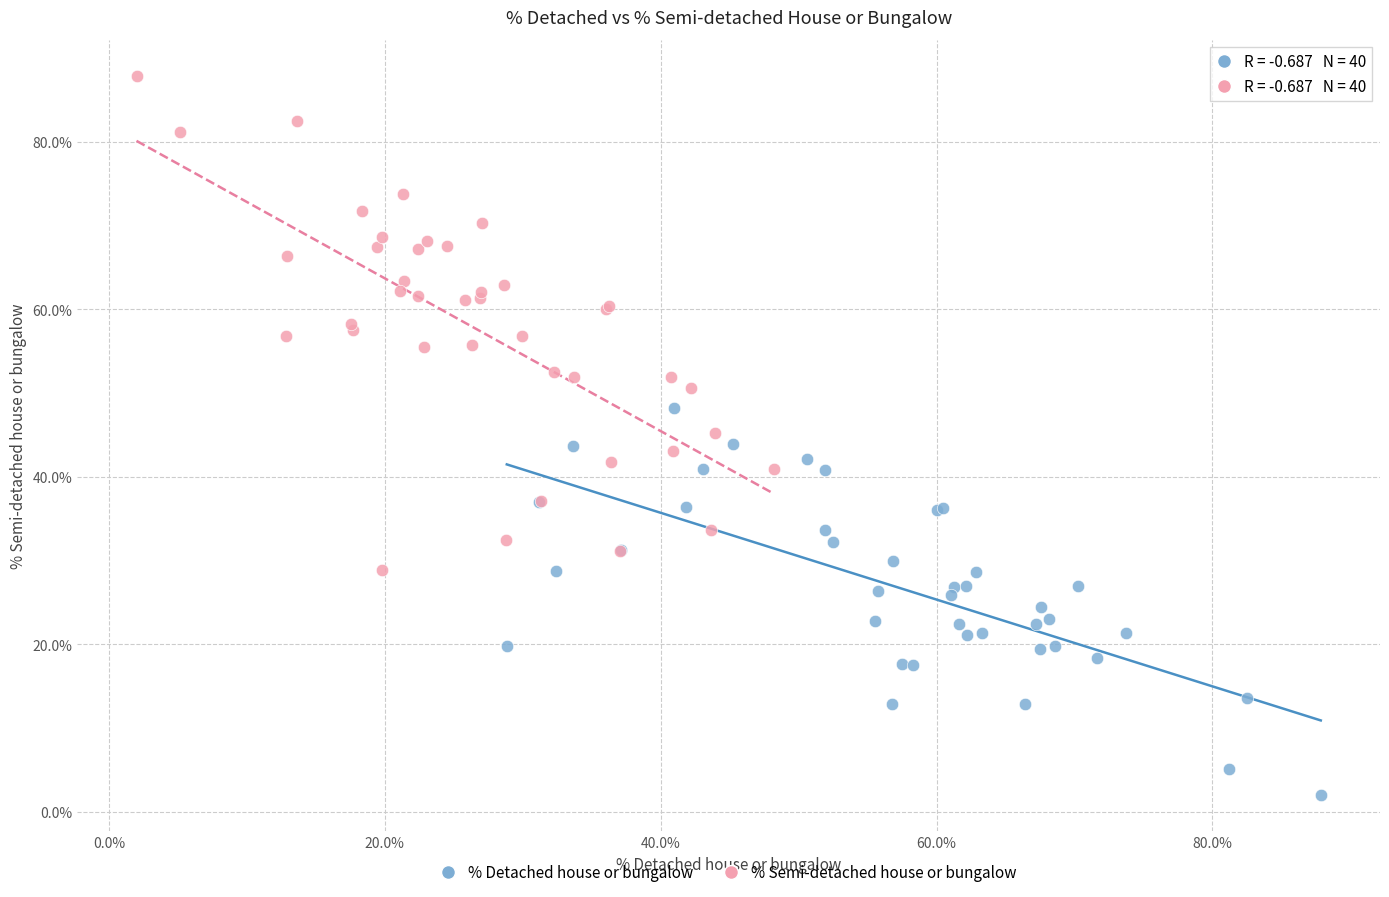

Which series contains the lowest Y value?

% Detached house or bungalow